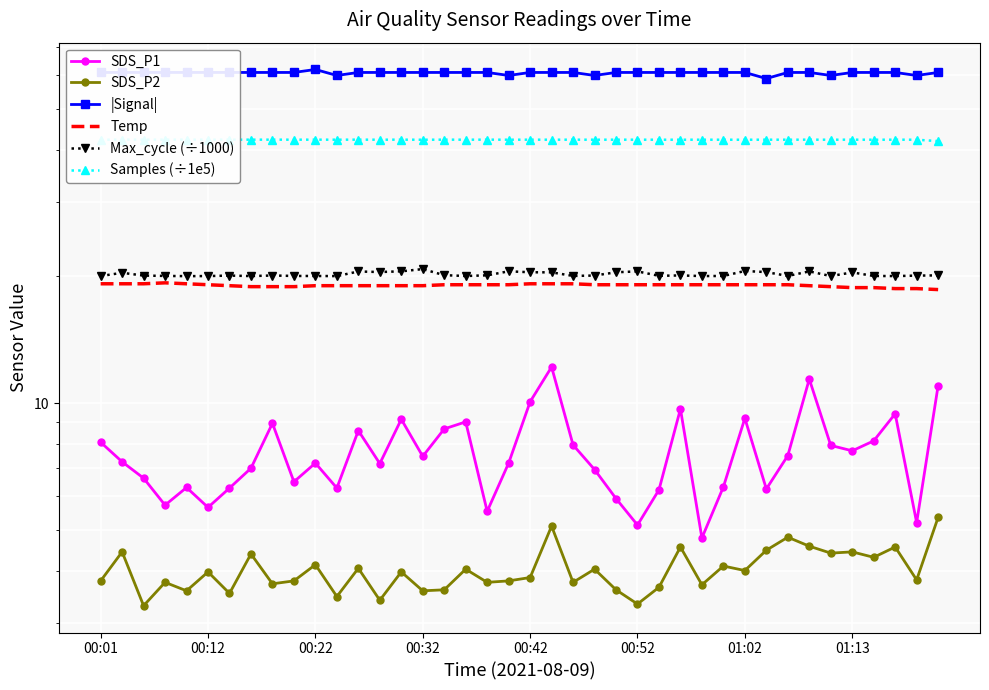

What is the sum of all Temp values?

761.4